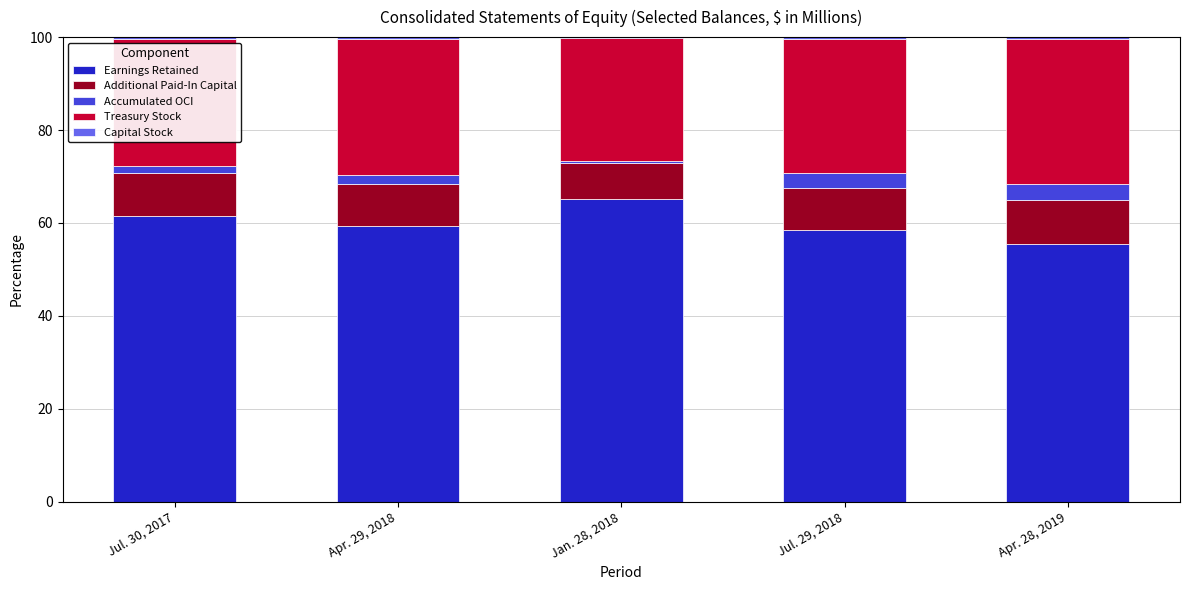

Which category has the highest value in the Earnings Retained series?

Jan. 28, 2018